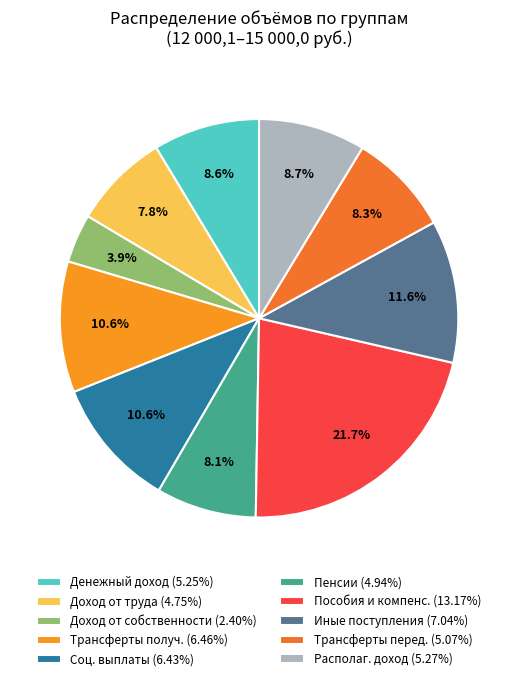

Count the number of slices in the pie.

10